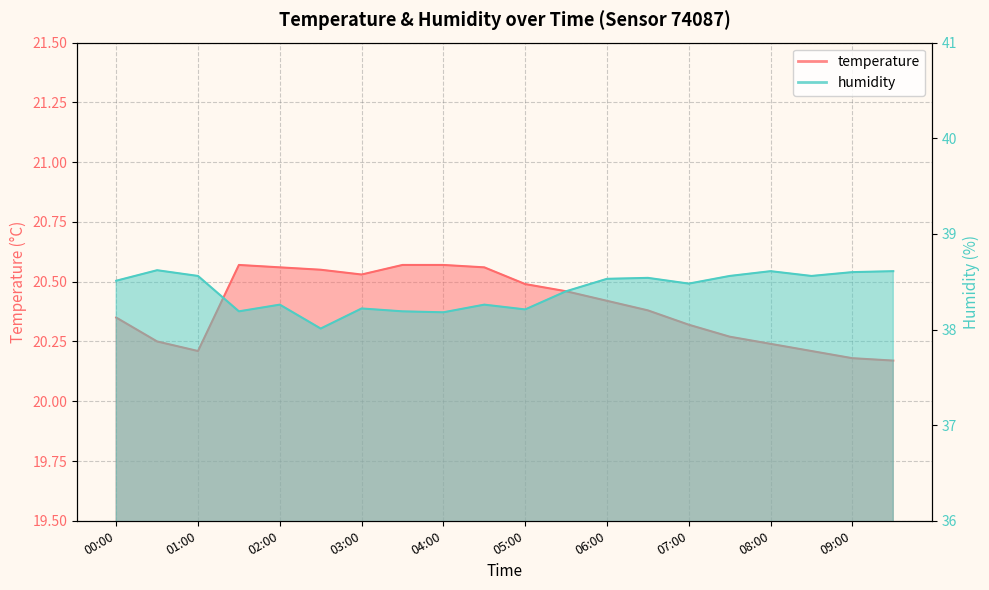

What is the label of the 4th point from the right?

08:00